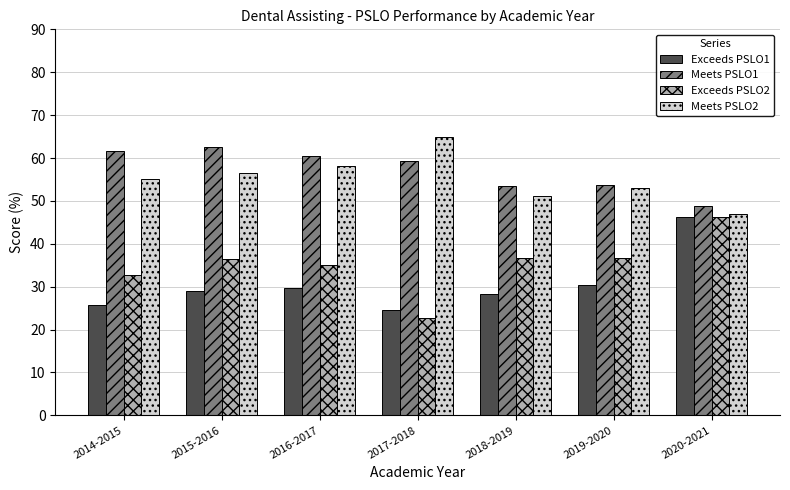

Which series has the widest spread of values?

Exceeds PSLO2